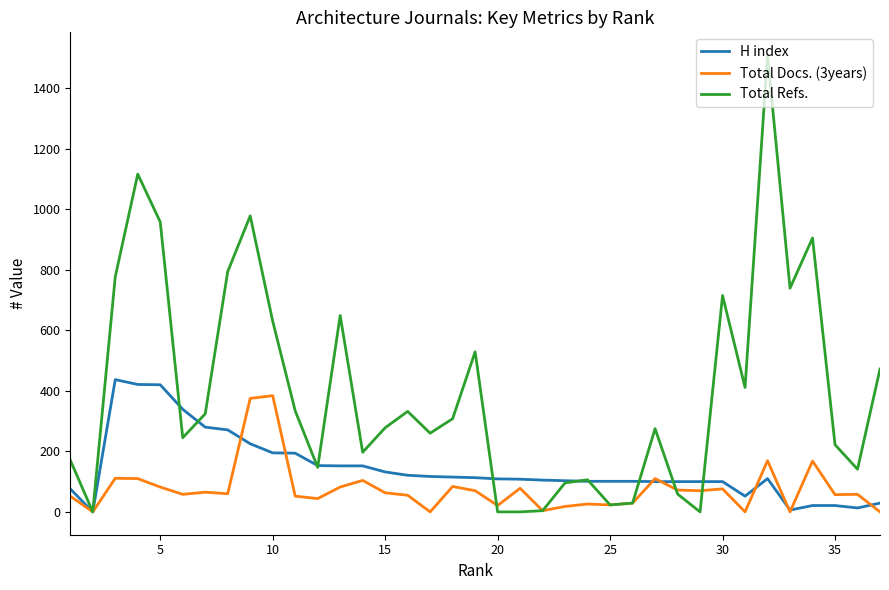

Which series has the widest spread of values?

Total Refs.